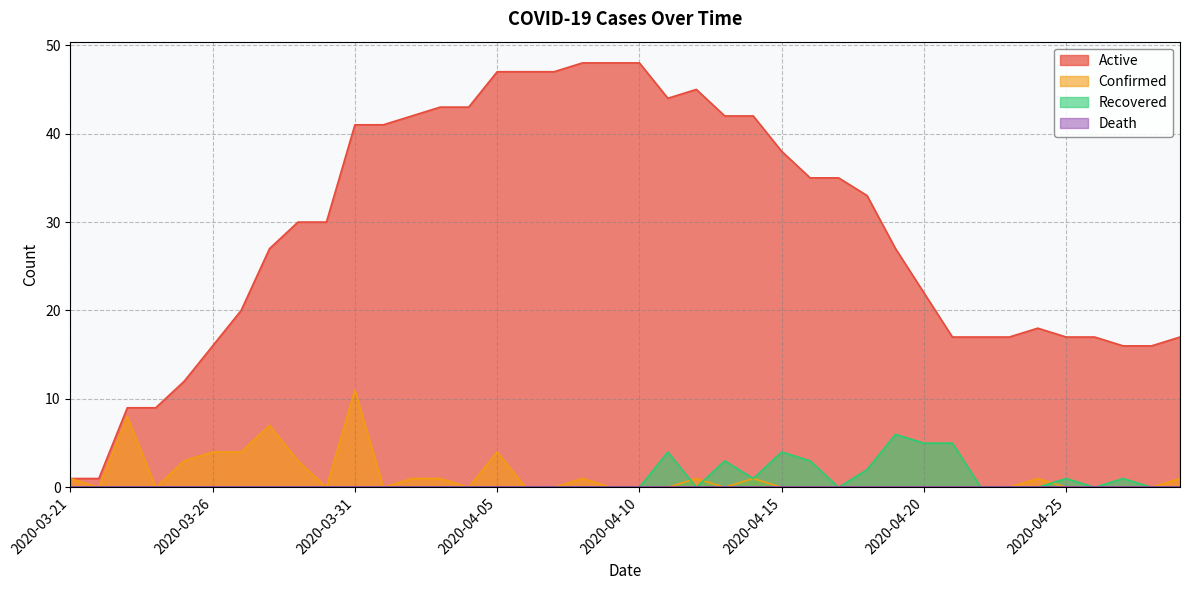

What position from the left is 2020-04-24?

35